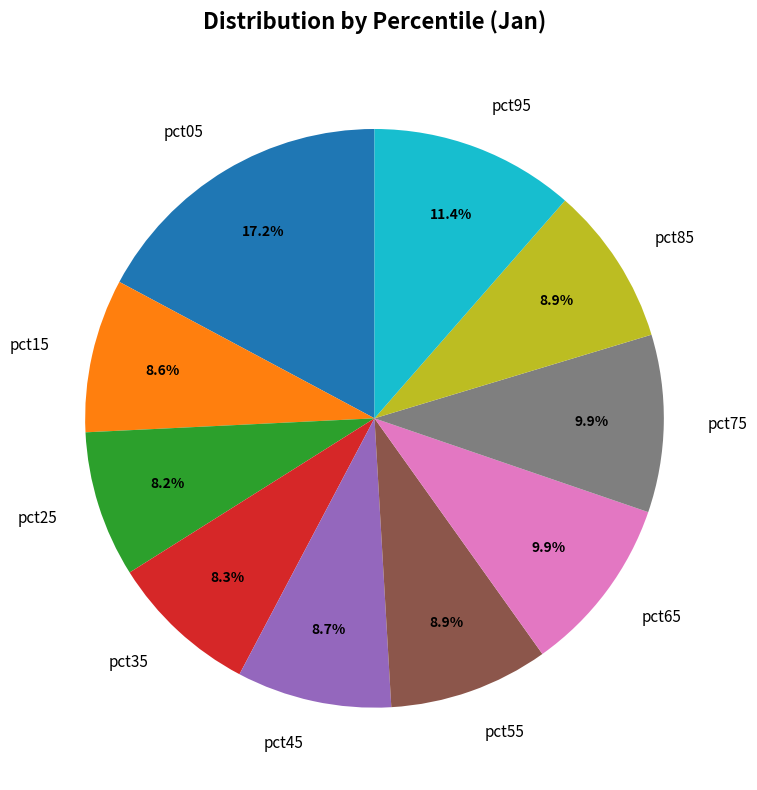

The pct05 slice represents 12% of the pie. True or false?

False